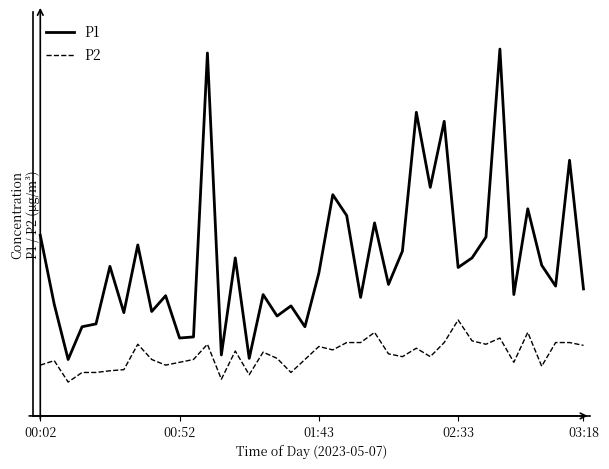

What are all the series names shown in the legend?

P1, P2